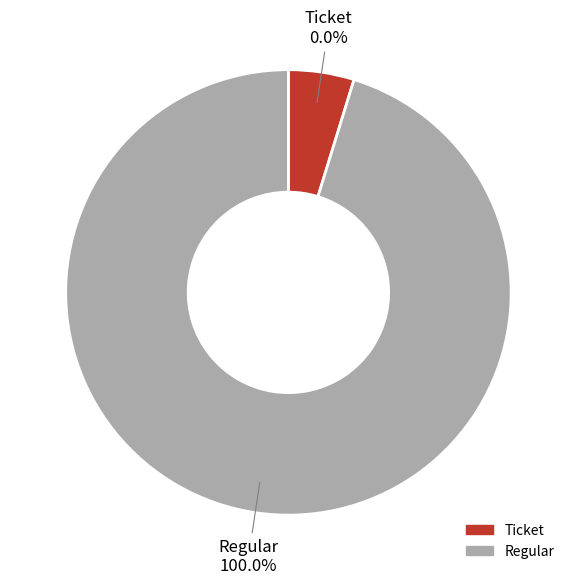

The Ticket slice represents 0% of the pie. True or false?

True